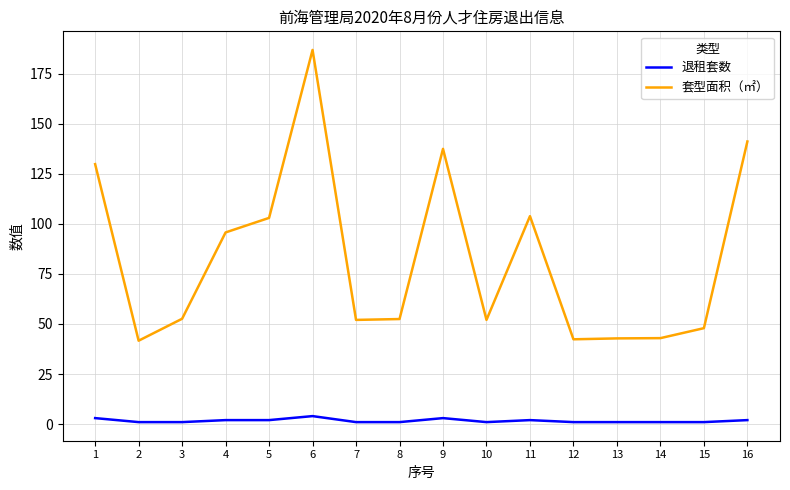

True or false: 套型面积（㎡） has more than 2 points higher than both neighbors.

True